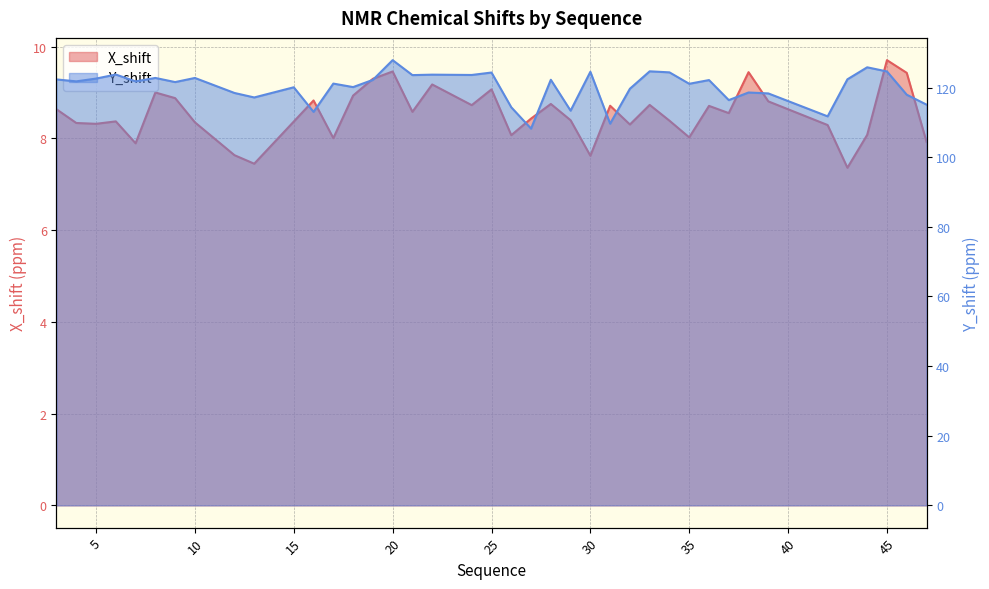

Which series has the largest total across all categories?

Y_shift